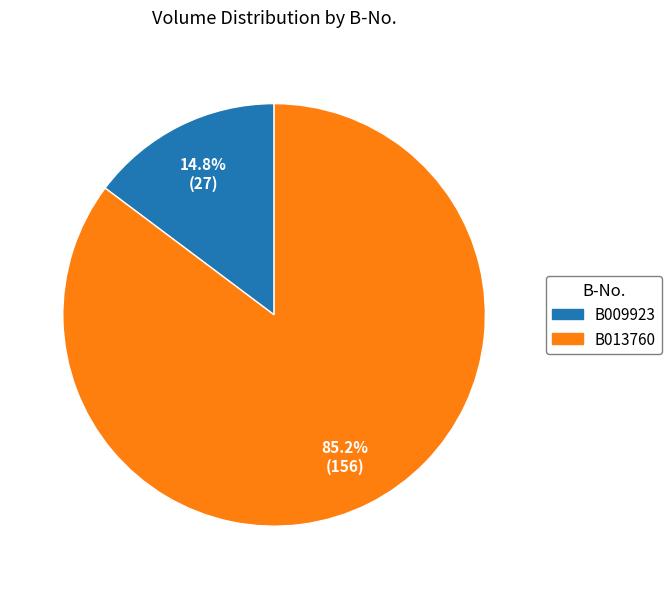

To the nearest percent, what is the difference between the B013760 and B009923 slice percentages?

70%